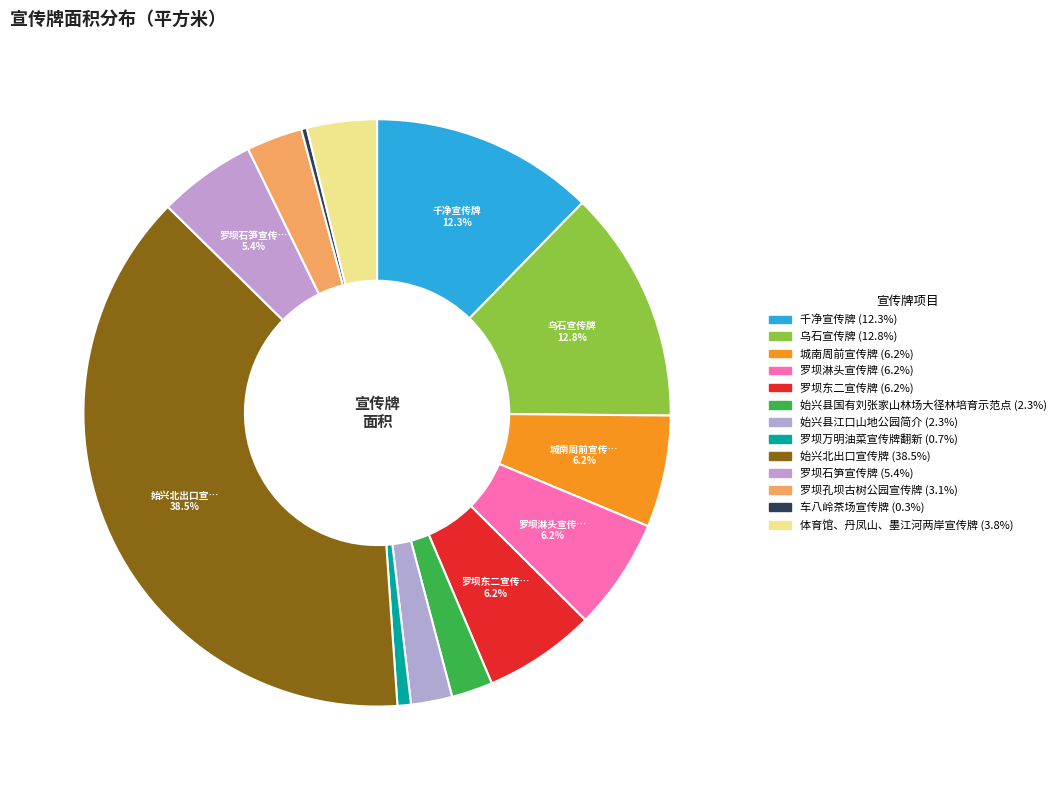

Is it true that 始兴县国有刘张家山林场大径林培育示范点 is 2% of the pie?

True